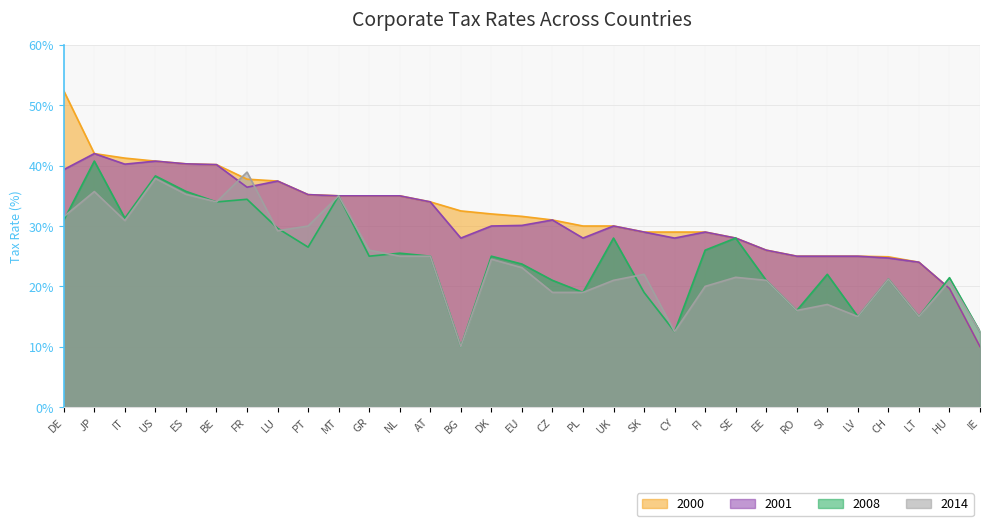

What value does the 2001 series have at SE?

28.0